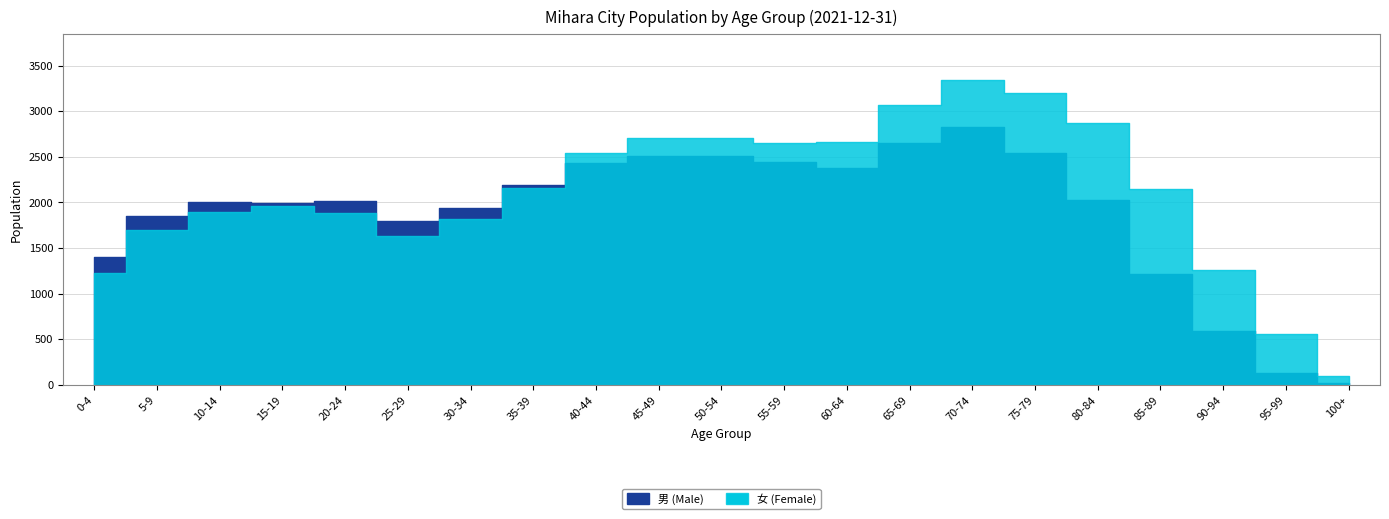

True or false: 男 (Male) and 女 (Female) cross at least once.

True